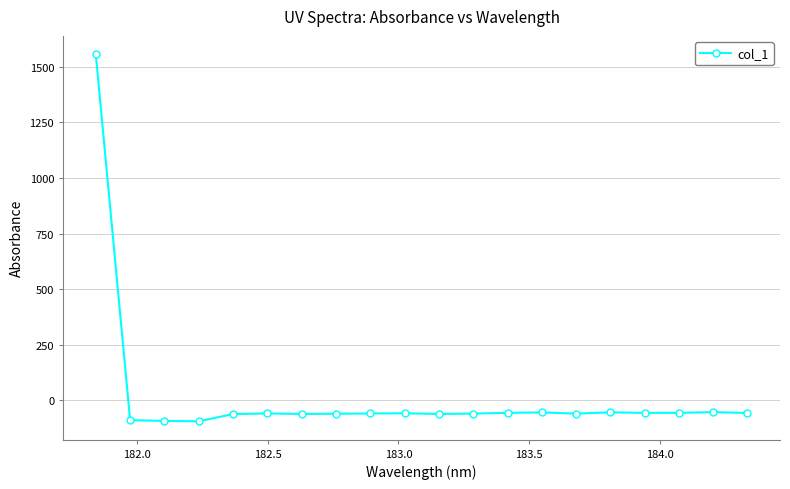

What is the average value?

18.1